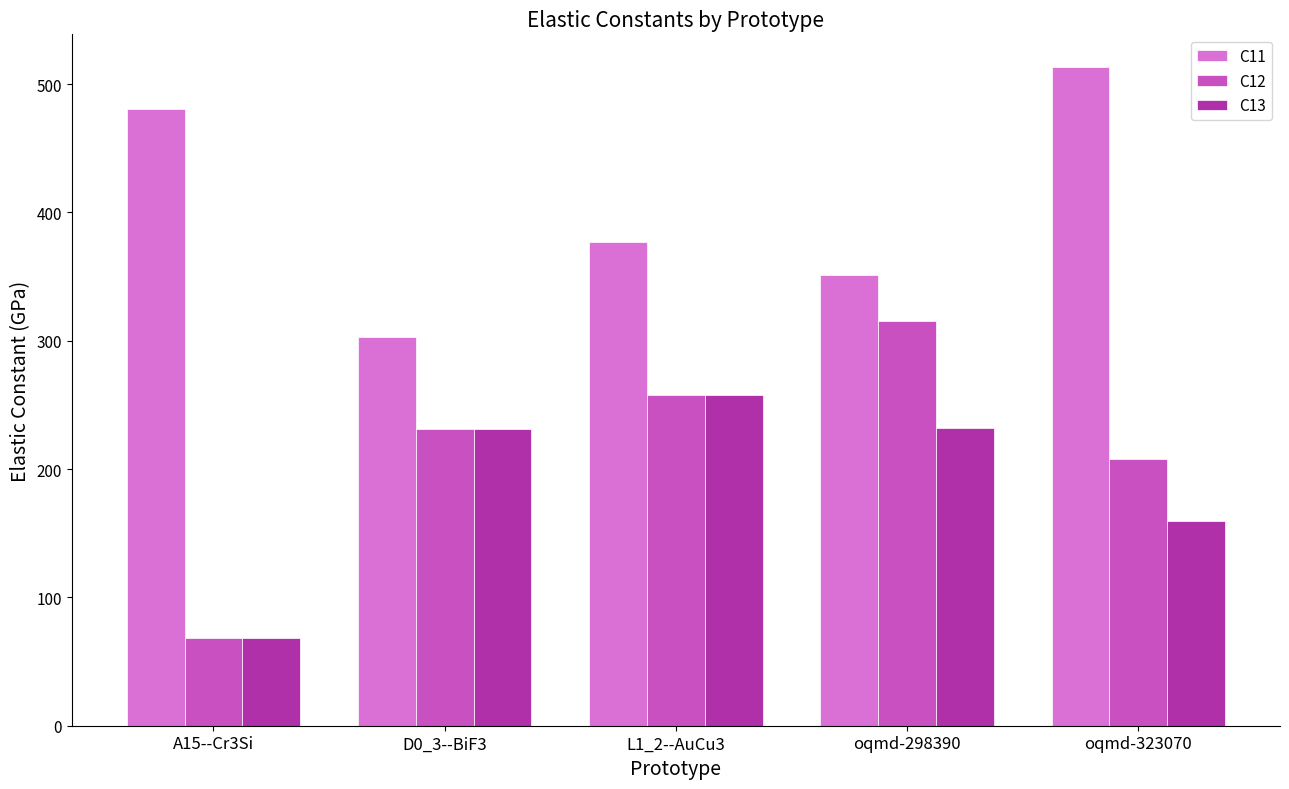

List the series in order of their peak value, highest first.

C11, C12, C13